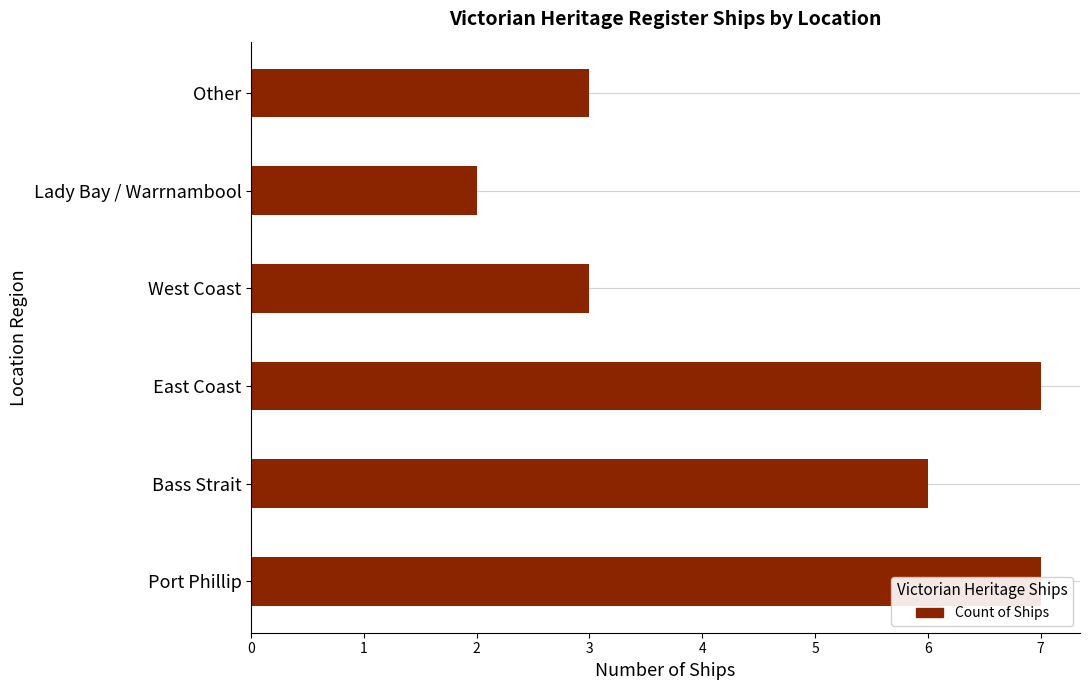

What is the value of the 5th bar from the left?

2